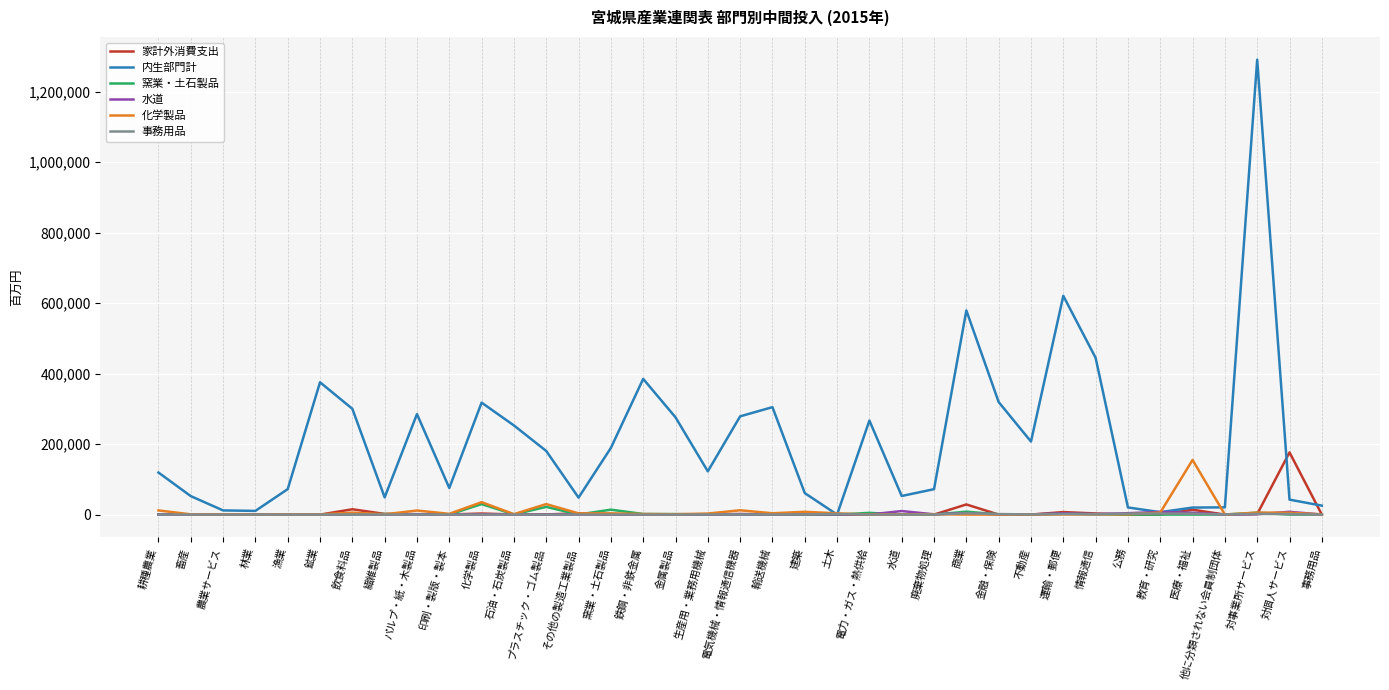

What value does the 内生部門計 series have at 飲食料品, to the nearest 50?

300250